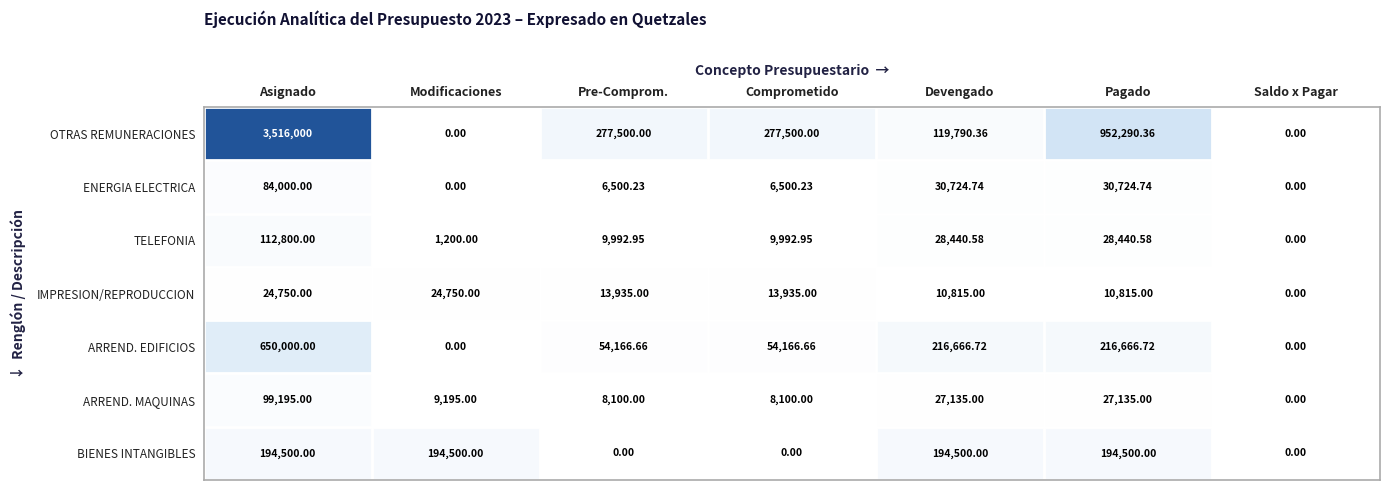

Between Pre-Comprom. and Devengado, which series saw the biggest shift?

BIENES INTANGIBLES